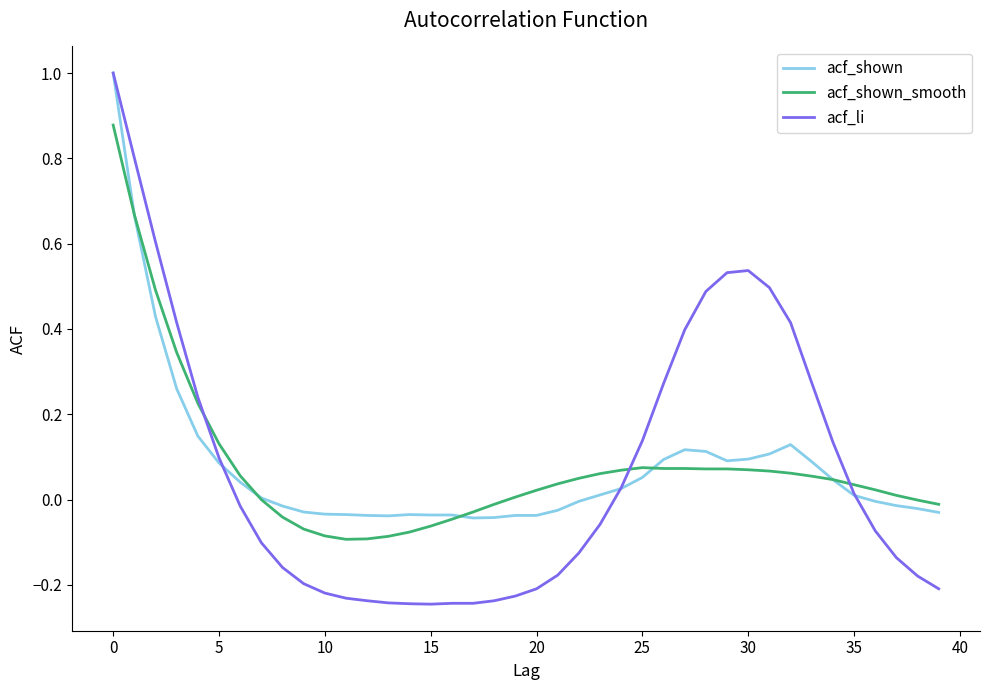

What is the maximum value shown in the chart?

1.0